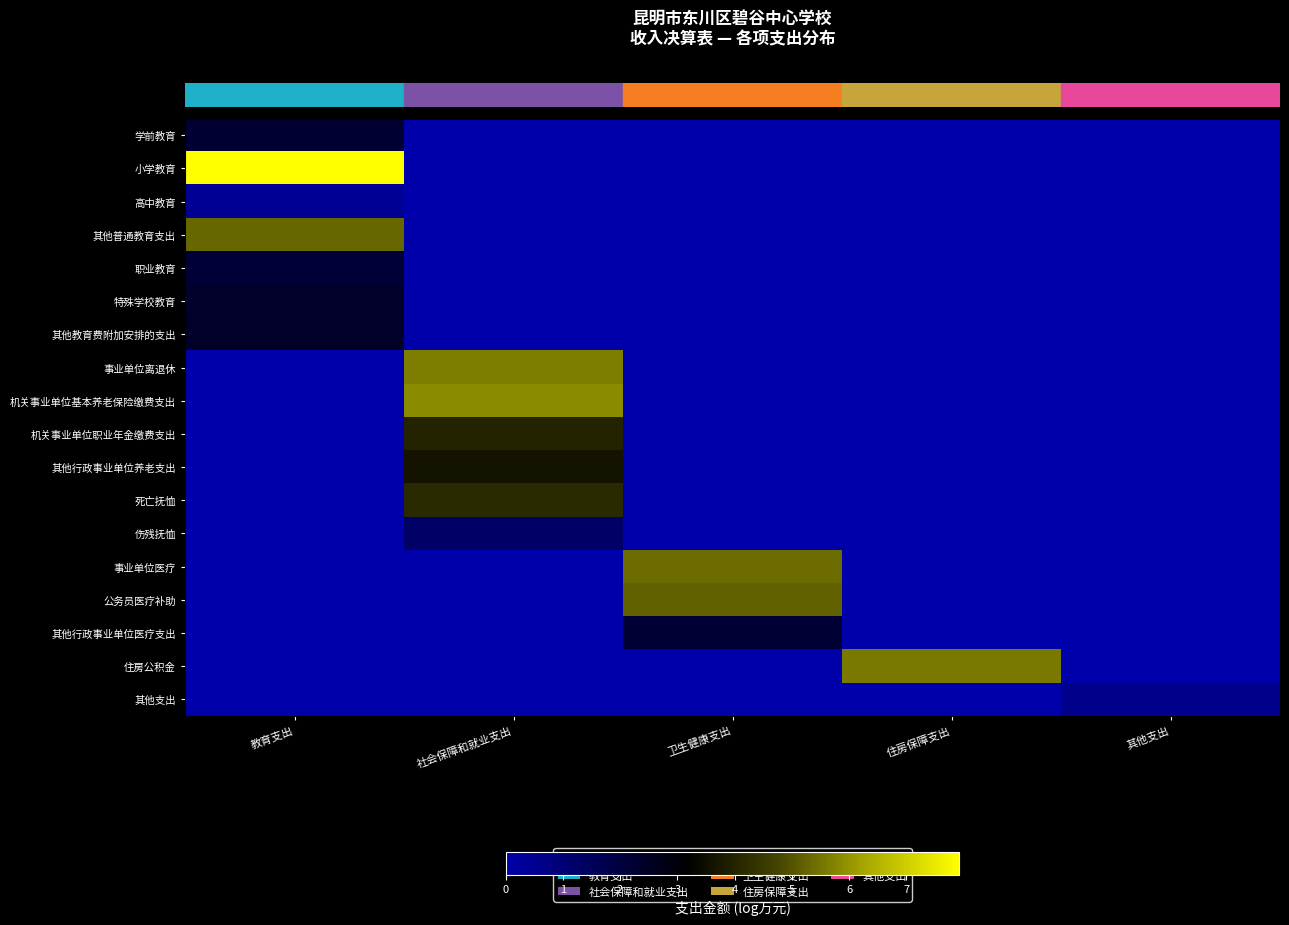

At how many categories does at least one series exceed 6?

1